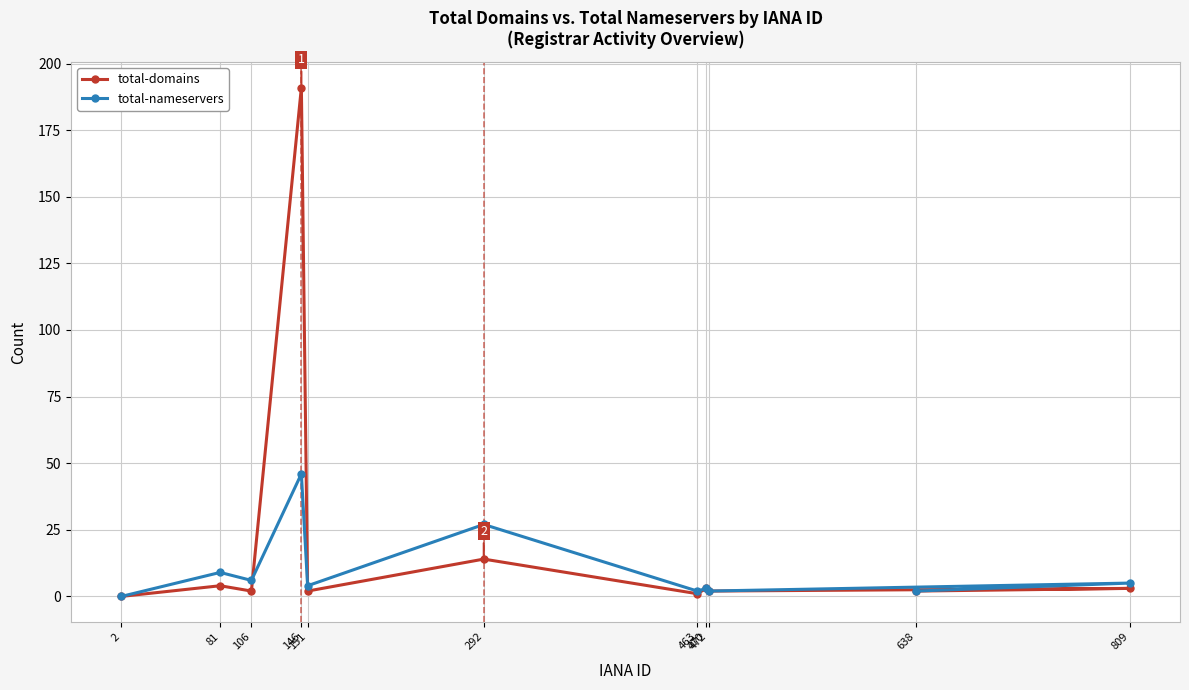

Reading left to right, what are all the values shown in this chart?

total-domains: 2=0	81=4	106=2	146=191	151=2	292=14	463=1	470=3	472=2	638=2	809=3
total-nameservers: 2=0	81=9	106=6	146=46	151=4	292=27	463=2	470=3	472=2	638=2	809=5